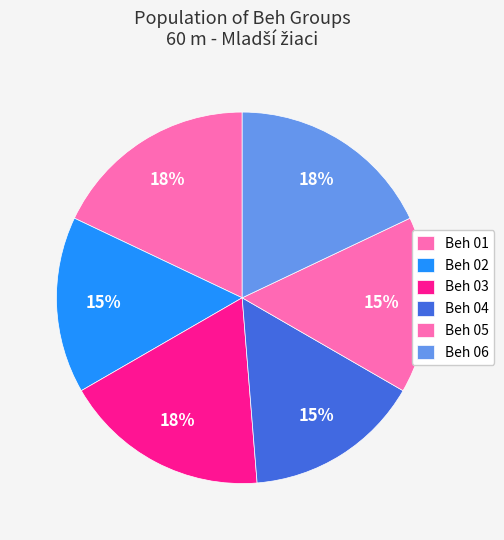

Is Beh 05 the majority of the pie?

No